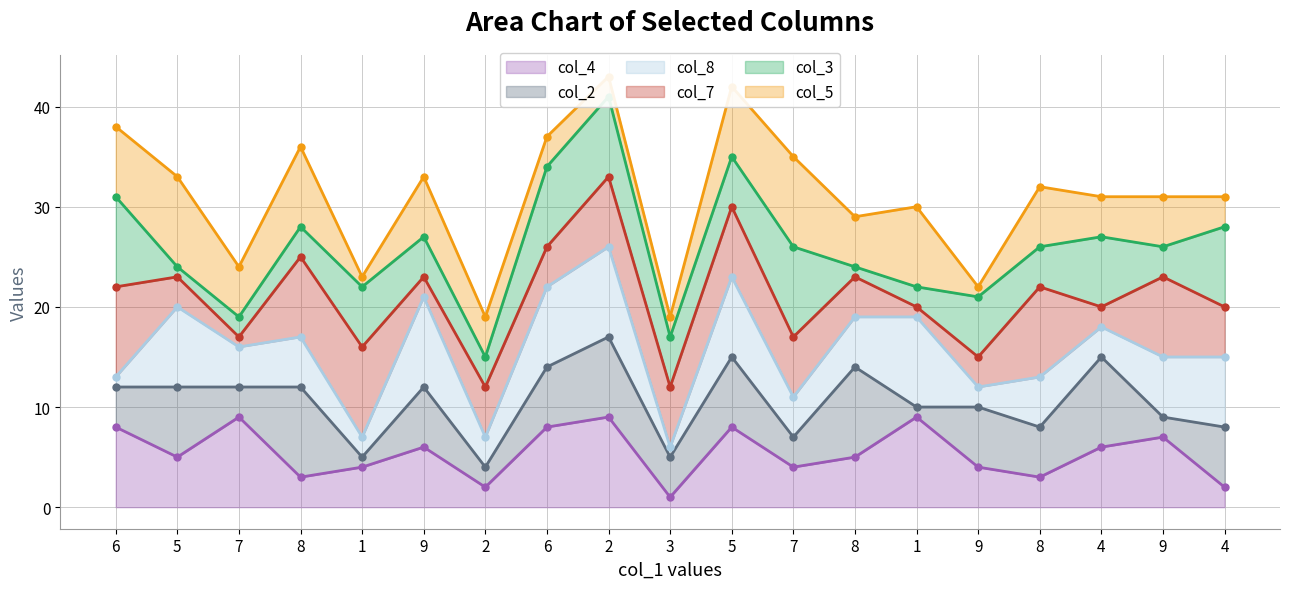

List the labels in order of col_8 line value, largest first.

2, 5, 6, 9, 5, 8, 1, 4, 8, 7, 9, 4, 6, 8, 9, 7, 1, 2, 3